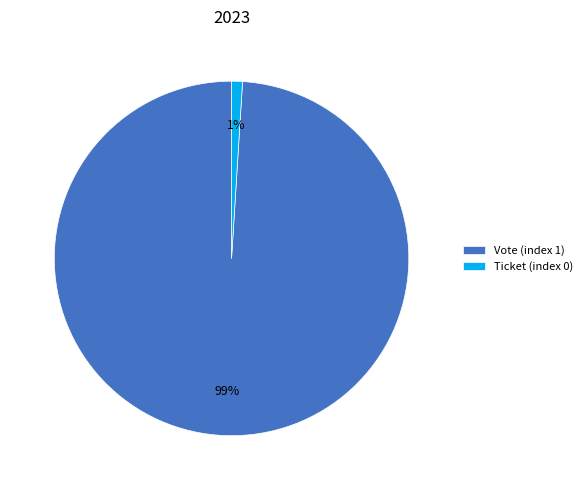

Which slice is the largest?

Vote (index 1)